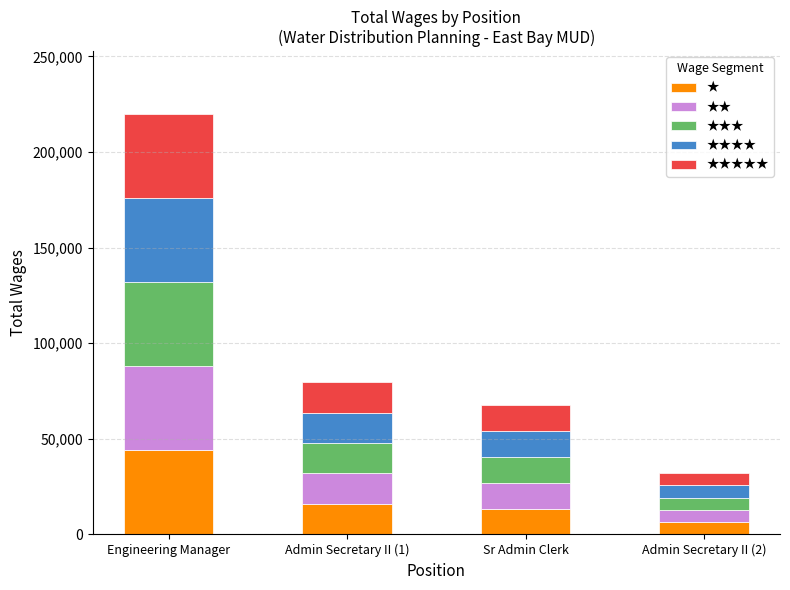

What is the total value across all series at Admin Secretary II (2)?

32113.0